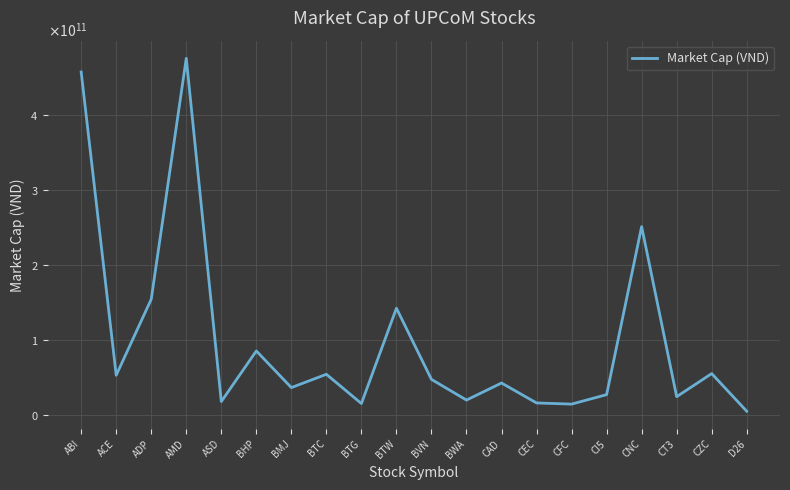

What is the label of the 15th point from the right?

BHP